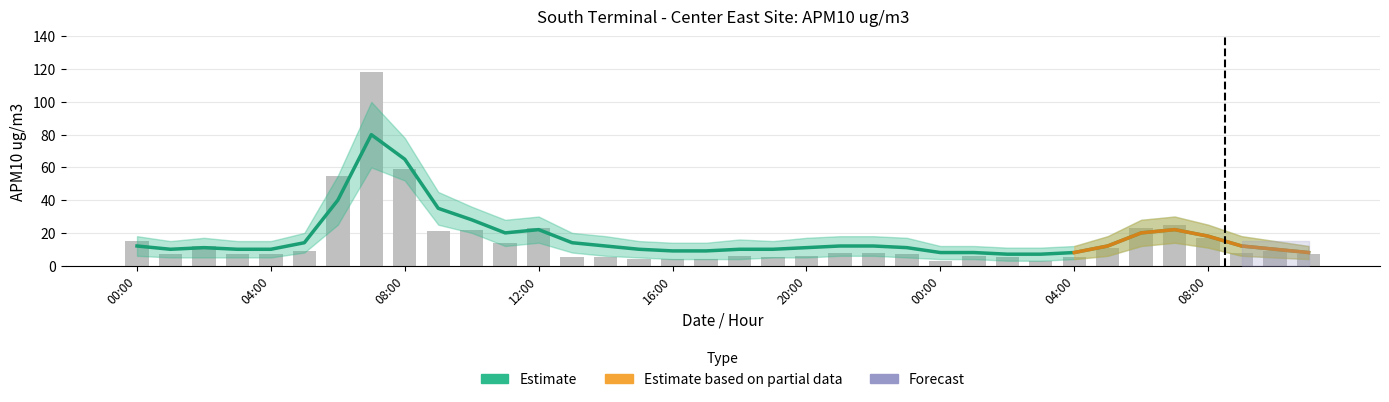

List the labels in order of value, largest first.

07:00, 08:00, 06:00, 07:00, 12:00, 06:00, 10:00, 09:00, 08:00, 00:00, 11:00, 02:00, 05:00, 05:00, 10:00, 21:00, 22:00, 09:00, 01:00, 03:00, 04:00, 23:00, 11:00, 18:00, 20:00, 01:00, 13:00, 14:00, 19:00, 02:00, 04:00, 15:00, 16:00, 17:00, 00:00, 03:00